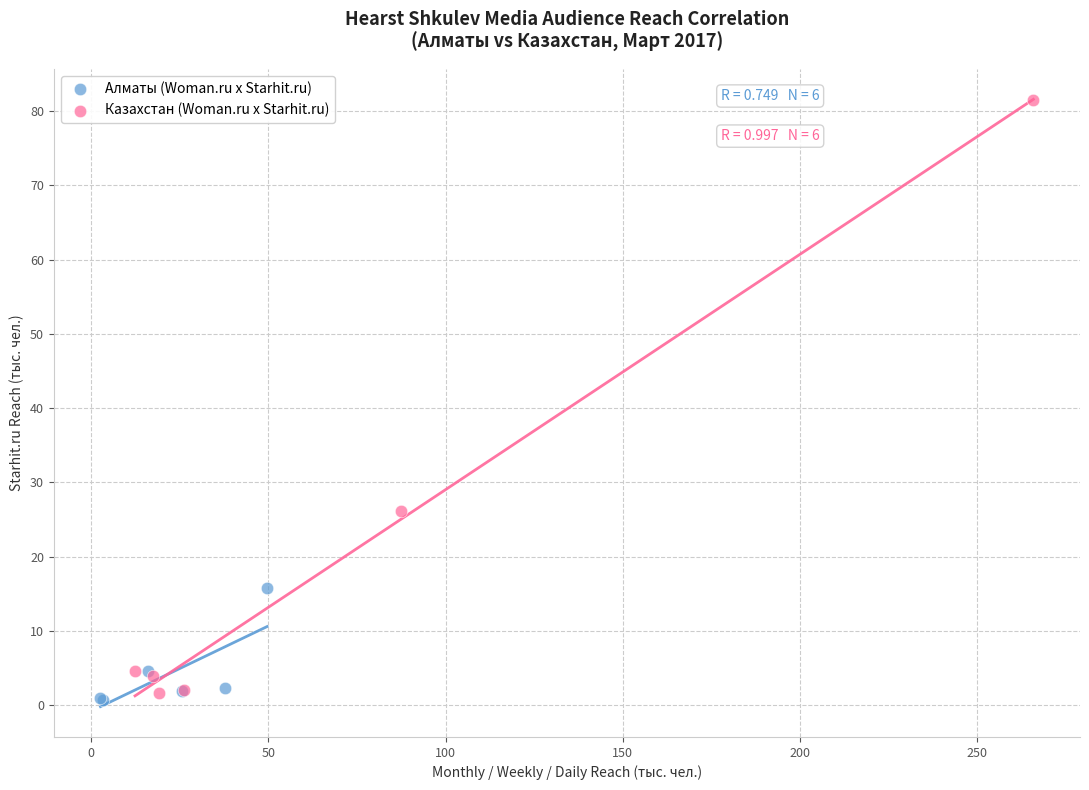

Which series has the largest Y range (max minus min)?

Казахстан (Woman.ru x Starhit.ru)